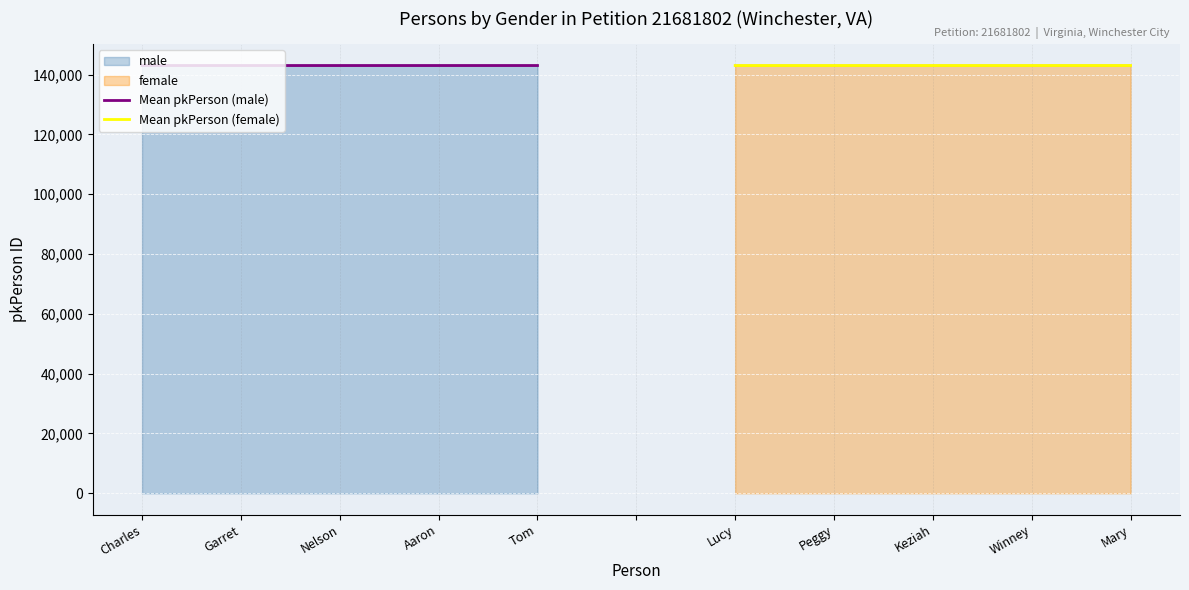

What is the label of the 3rd point from the left?

Nelson